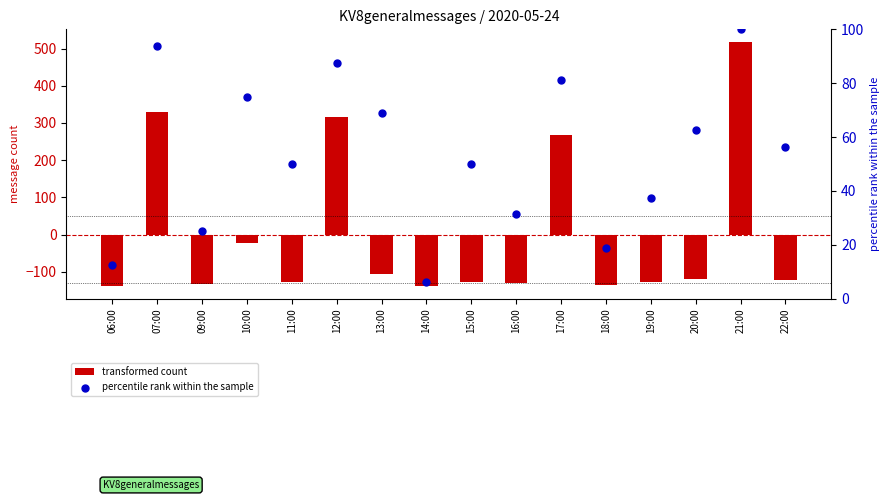

Is the value of percentile rank within the sample at 19:00 greater than the value of transformed count at 07:00?

No